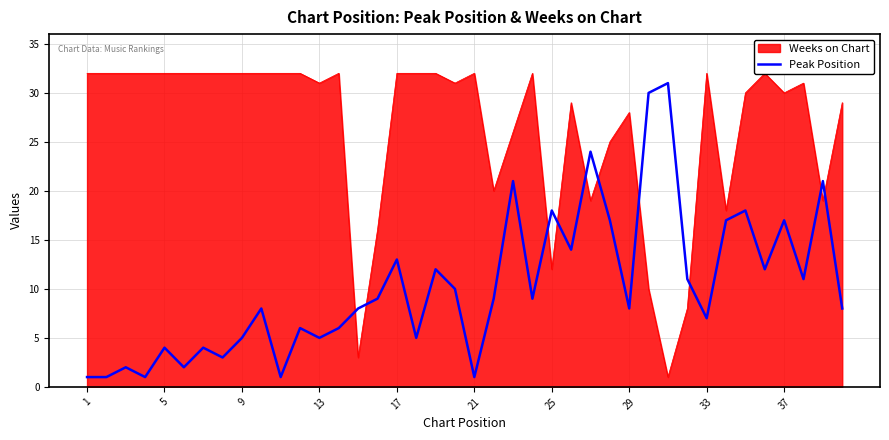

Reading left to right, list all the values displayed in this chart.

1	1	2	1	4	2	4	3	5	8	1	6	5	6	8	9	13	5	12	10	1	9	21	9	18	14	24	17	8	30	31	11	7	17	18	12	17	11	21	8